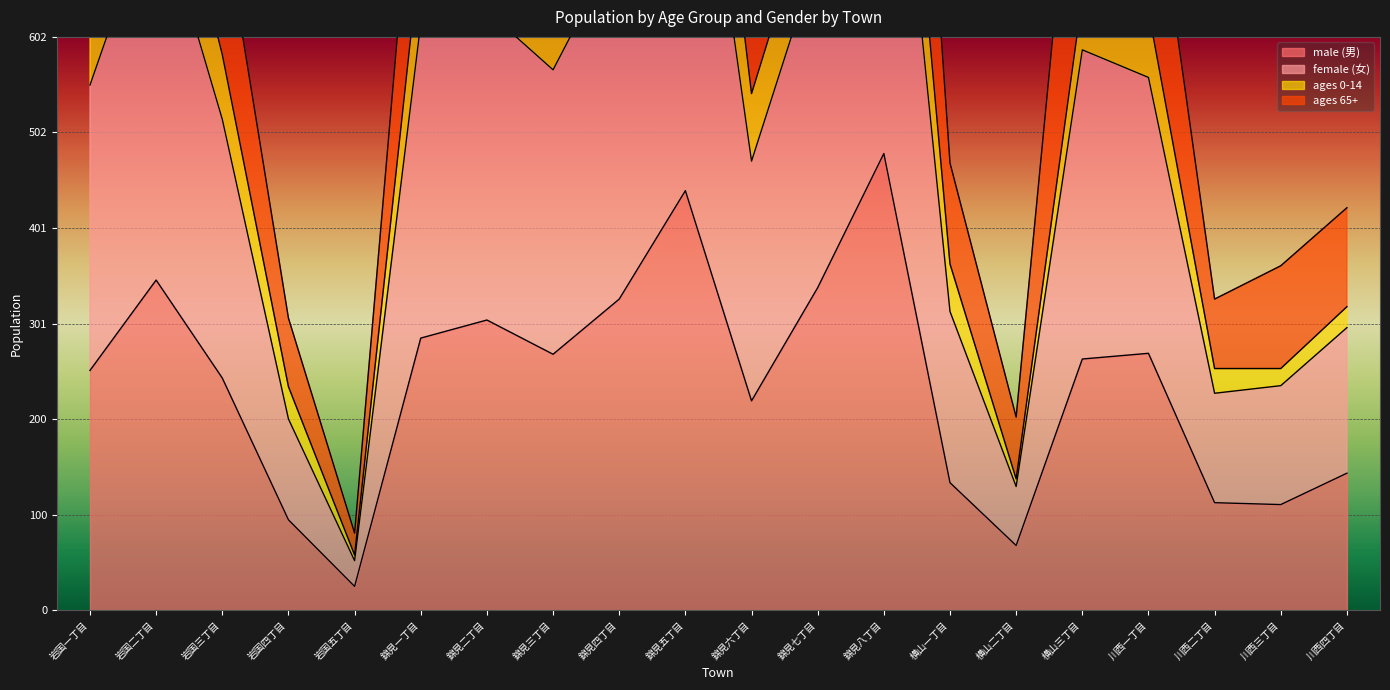

Which label corresponds to the smallest value in the chart?

岩国五丁目